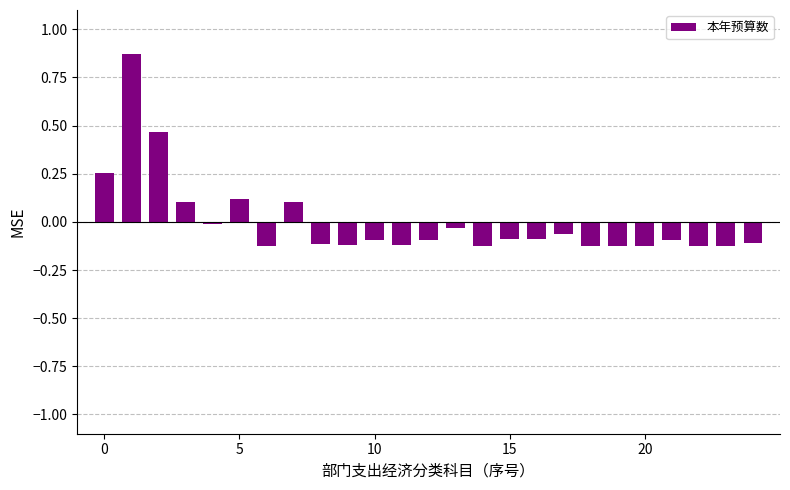

What is the difference between the second highest and minimum values?

0.6